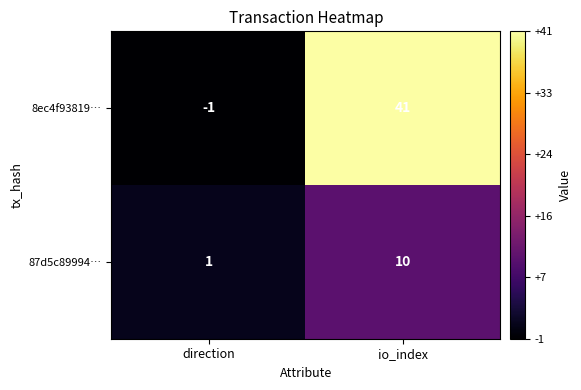

Which series changed the most between direction and io_index?

8ec4f93819…